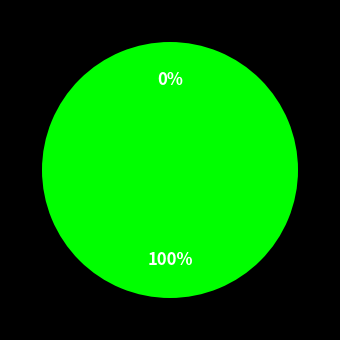

To the nearest percent, what is the difference between the Vote and Ticket slice percentages?

100%